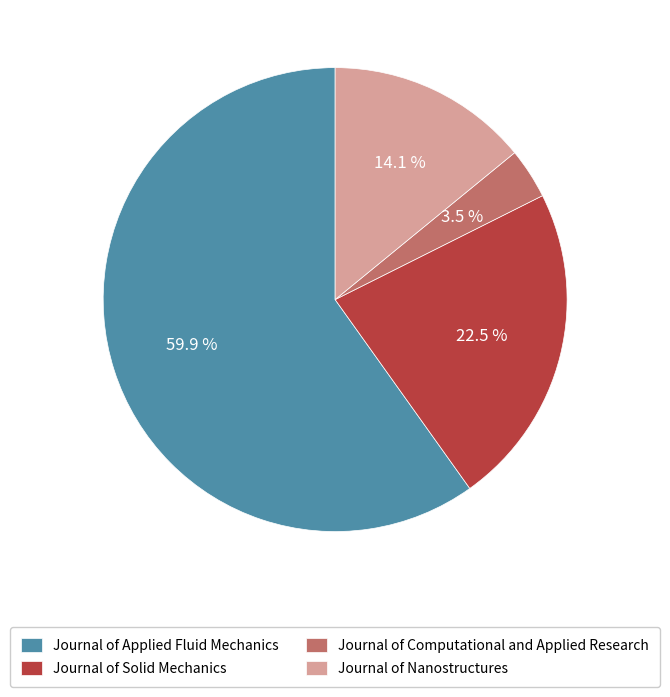

The Journal of Solid Mechanics slice represents 32% of the pie. True or false?

False